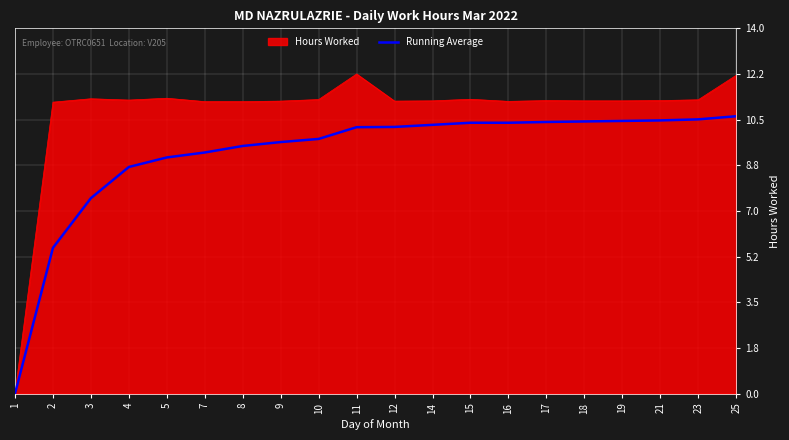

What is the difference between the highest and lowest values at 16?

0.8